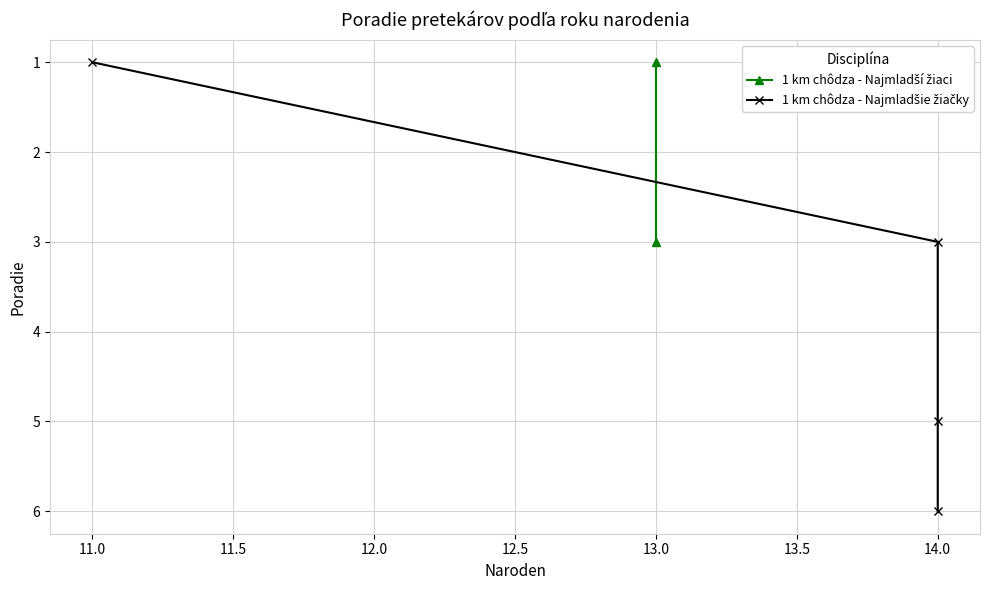

Does the chart display data point markers on the line(s)?

Yes